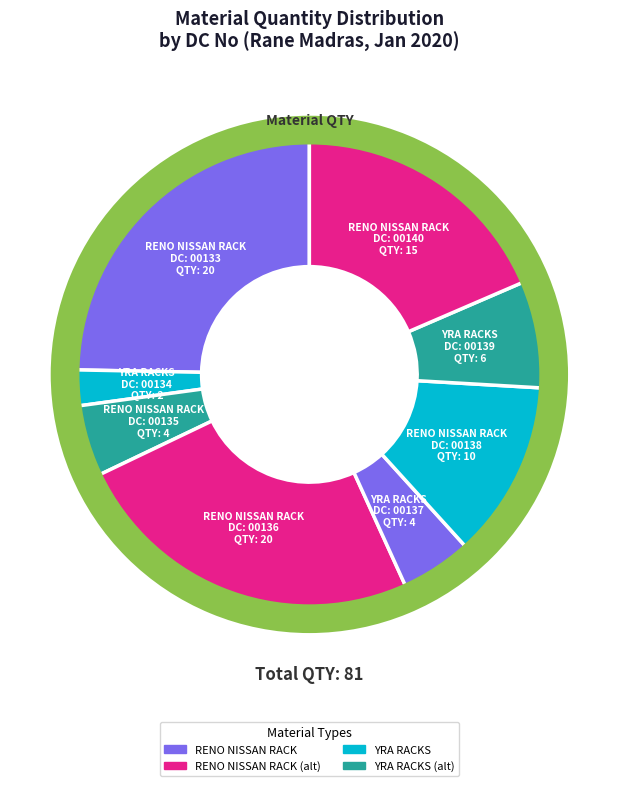

How many segments does this pie chart have?

8